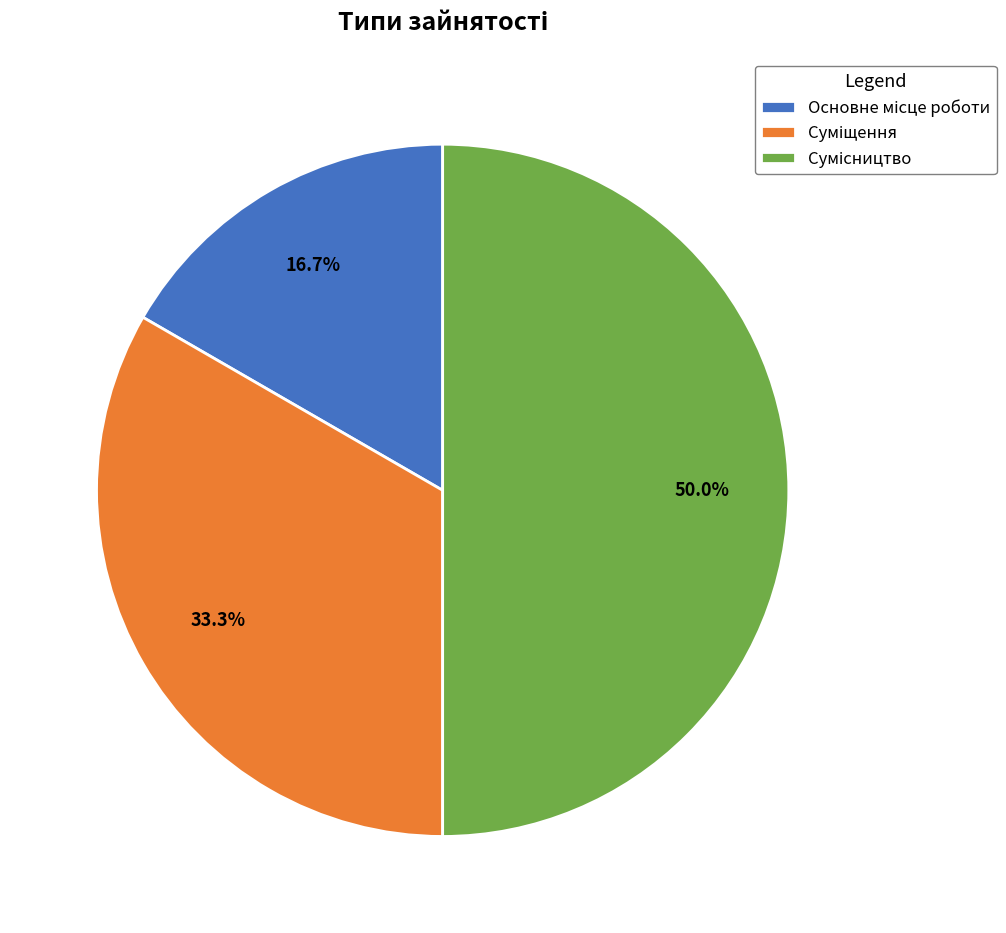

Count the number of slices in the pie.

3